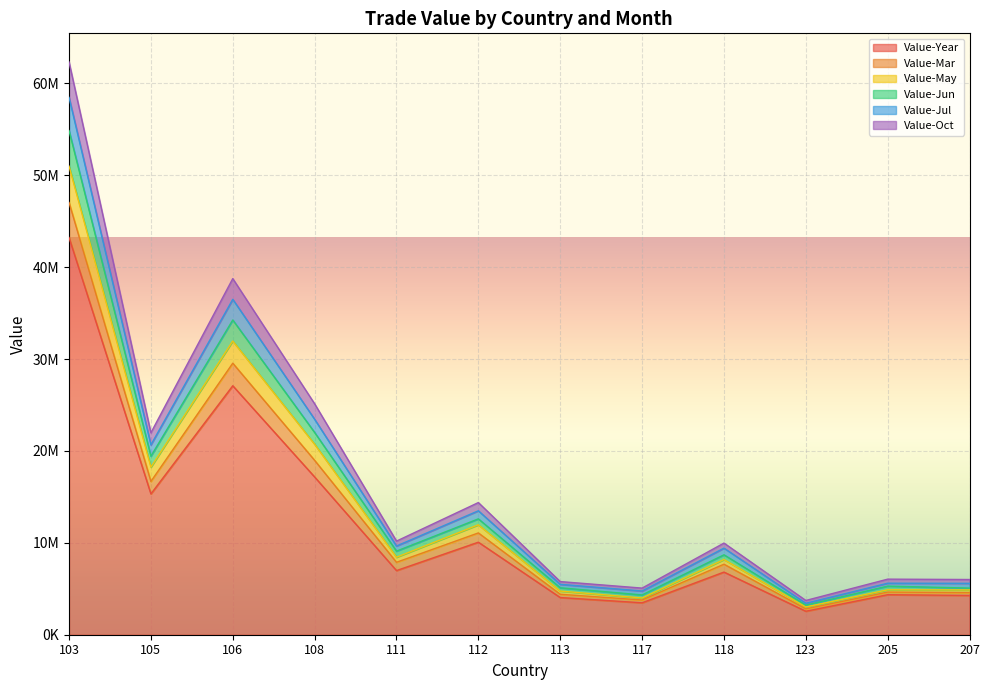

What are all the series names shown in the legend?

Value-Year, Value-Mar, Value-May, Value-Jun, Value-Jul, Value-Oct